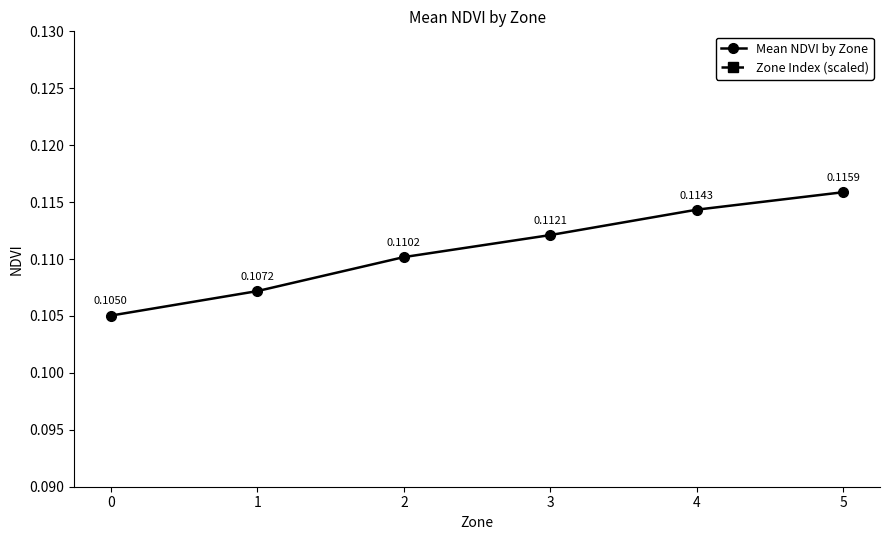

How many lines are shown in the chart?

2